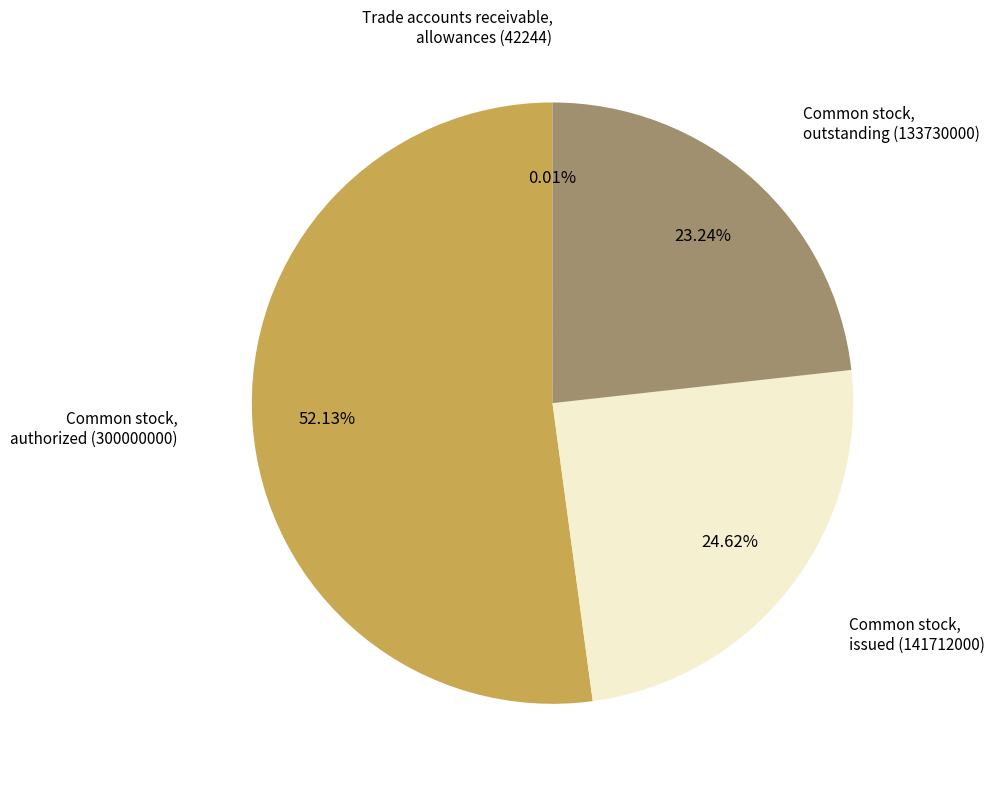

Is there a majority slice in this chart?

Yes